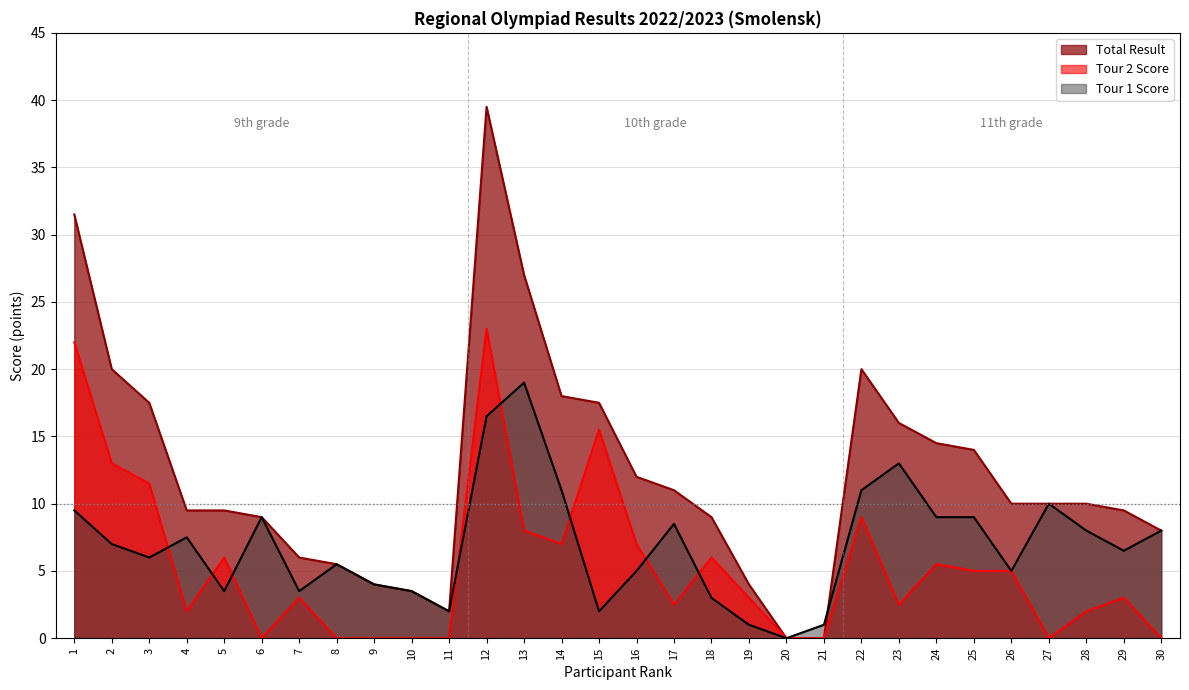

What is the difference between the maximum and minimum values in the Tour 1 Score series?

19.0